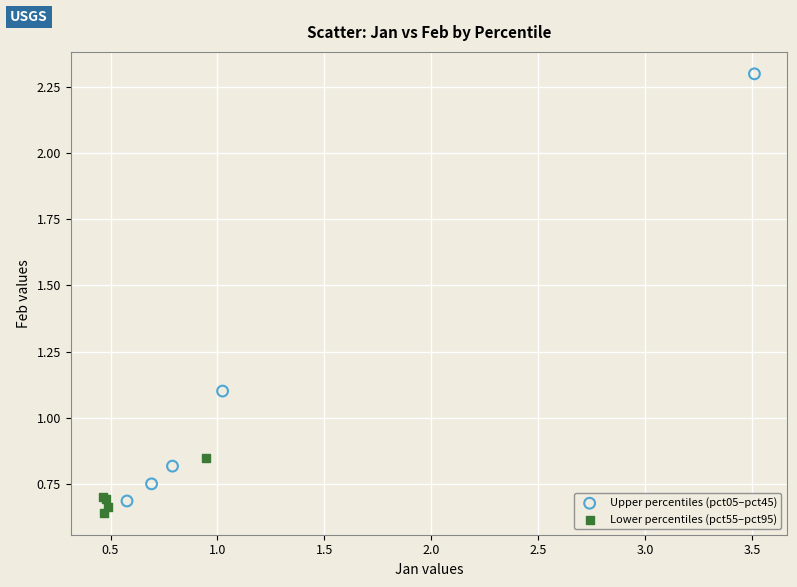

Which series reaches the maximum Y coordinate?

Upper percentiles (pct05–pct45)